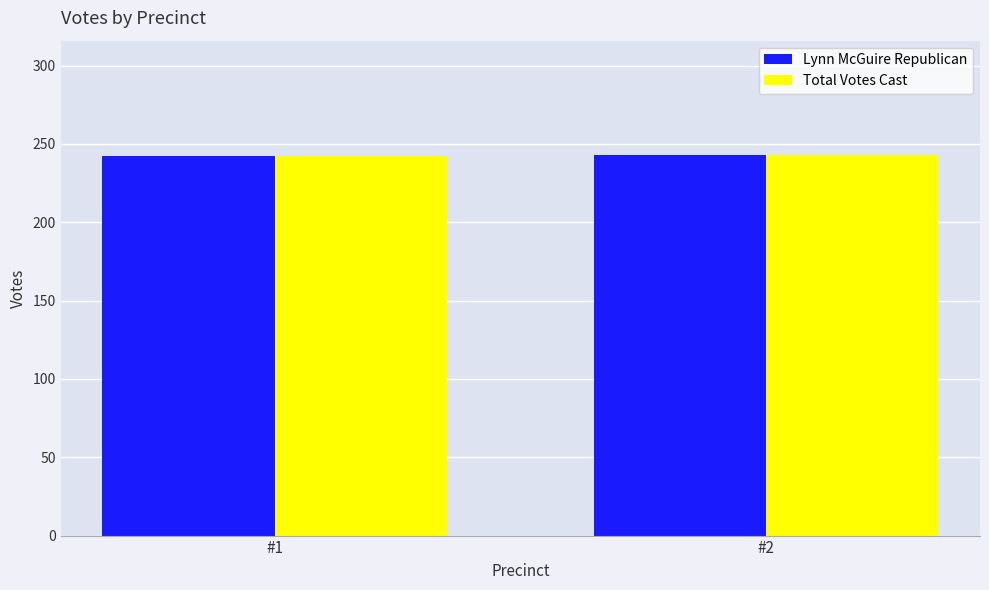

How many Total Votes Cast values are between 242 and 243?

2